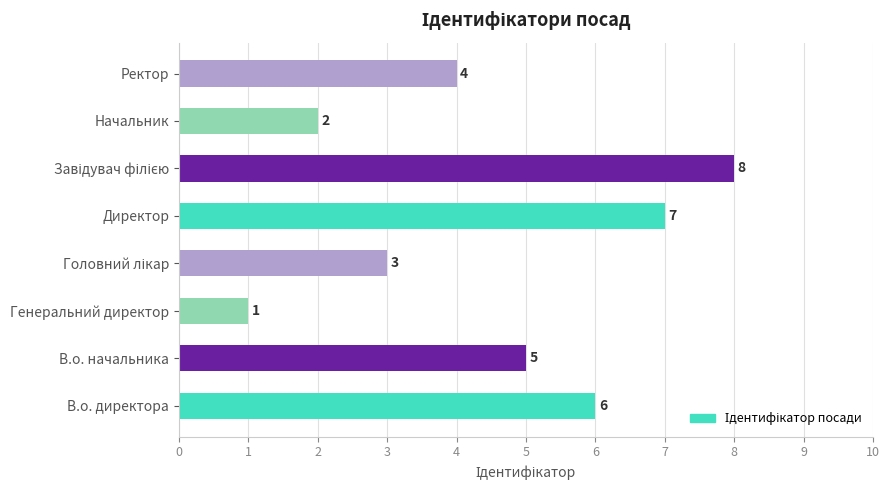

What is the change in value from В.о. директора to Начальник?

-4